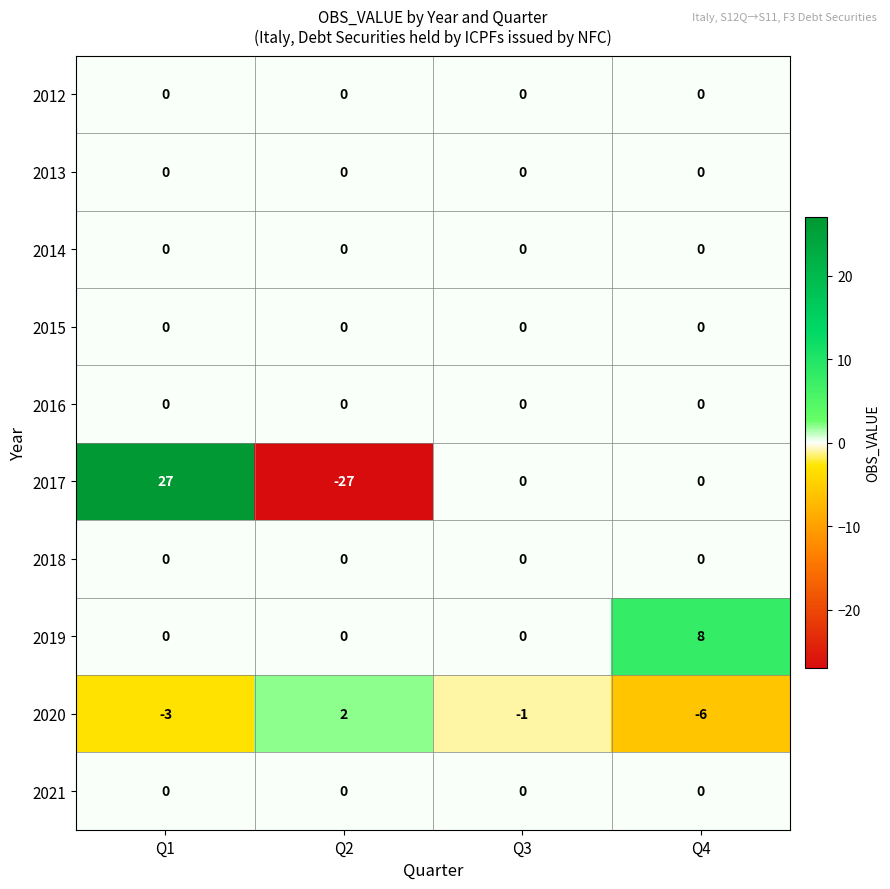

At which category is the sum across all series the highest?

Q1